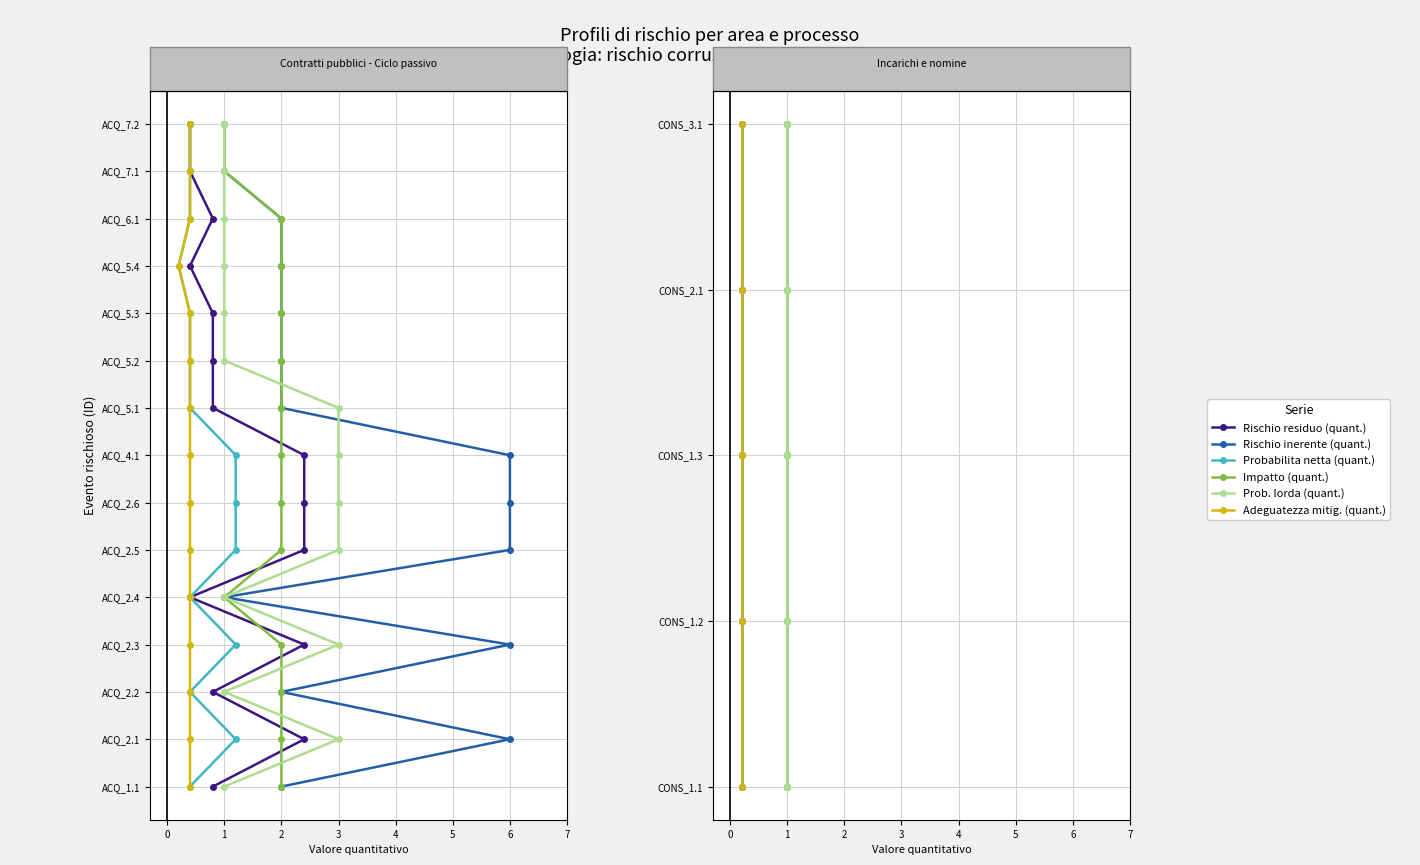

What is the difference between the Probabilita netta (quant.) values at 0.6 and 0.4?

1